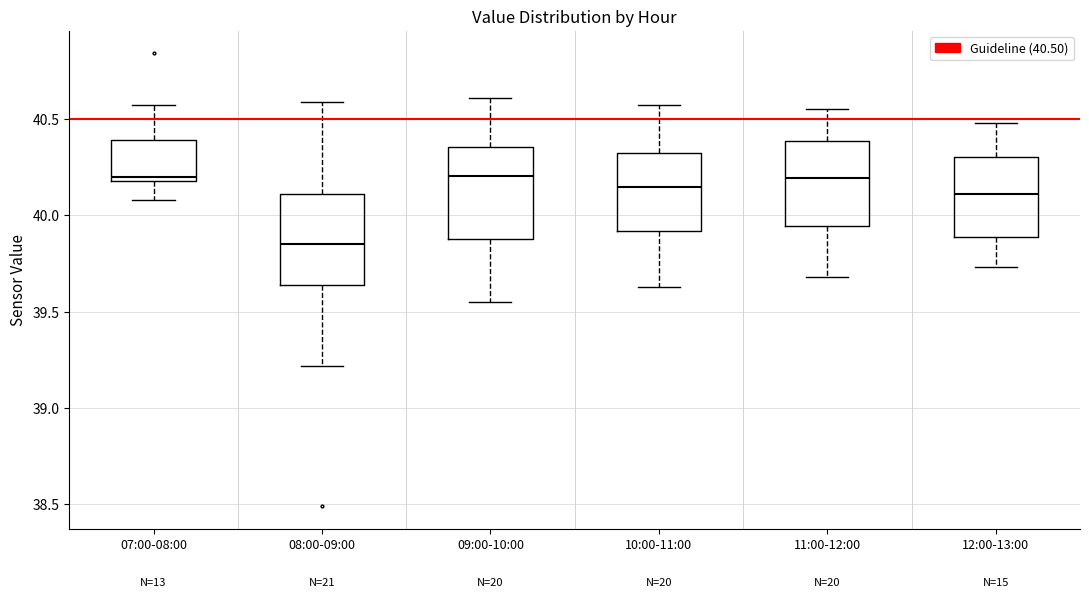

Where is the upper edge of the box for 08:00-09:00 on the y-axis? The values are not printed on the chart, so give them approximately, as read against the axis.

40.10